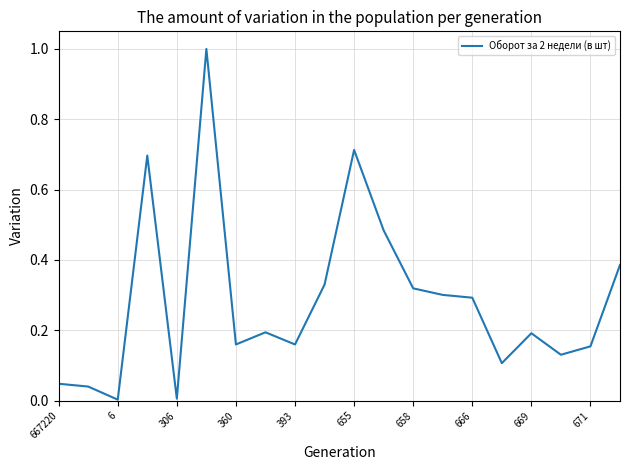

What is the greatest value displayed?

1.0